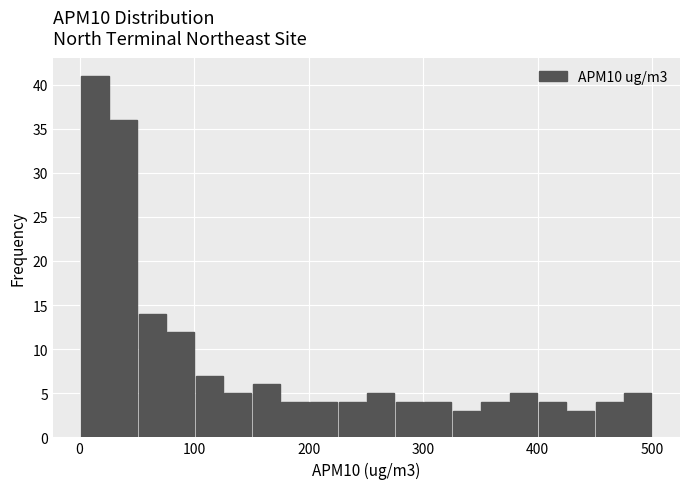

Read against the x-axis, roughly where is the centre of the tallest bar?

10